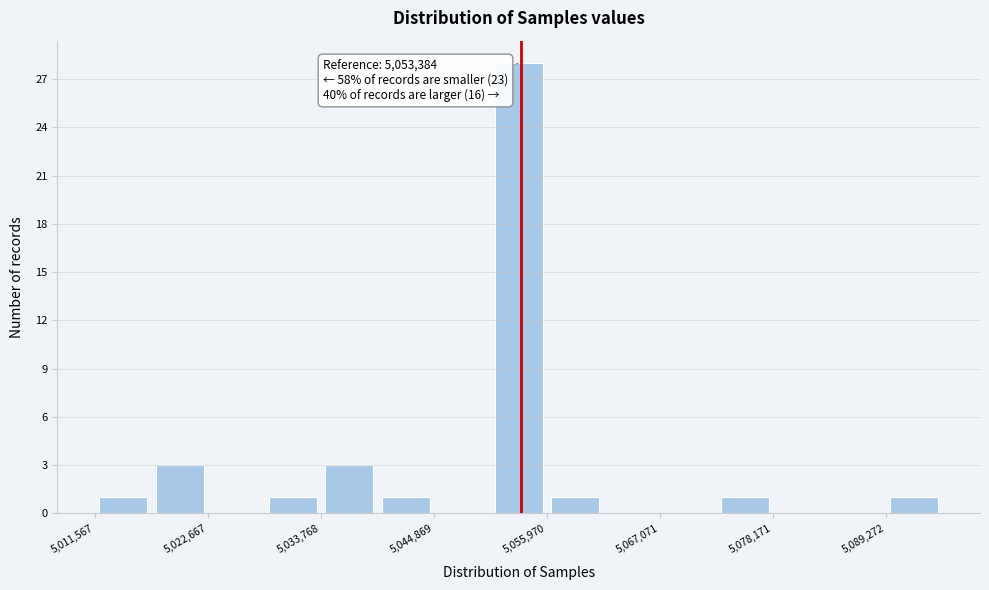

Around what value on the x-axis is the tallest bar? Give the approximate position of its centre, as read against the axis.

5054000